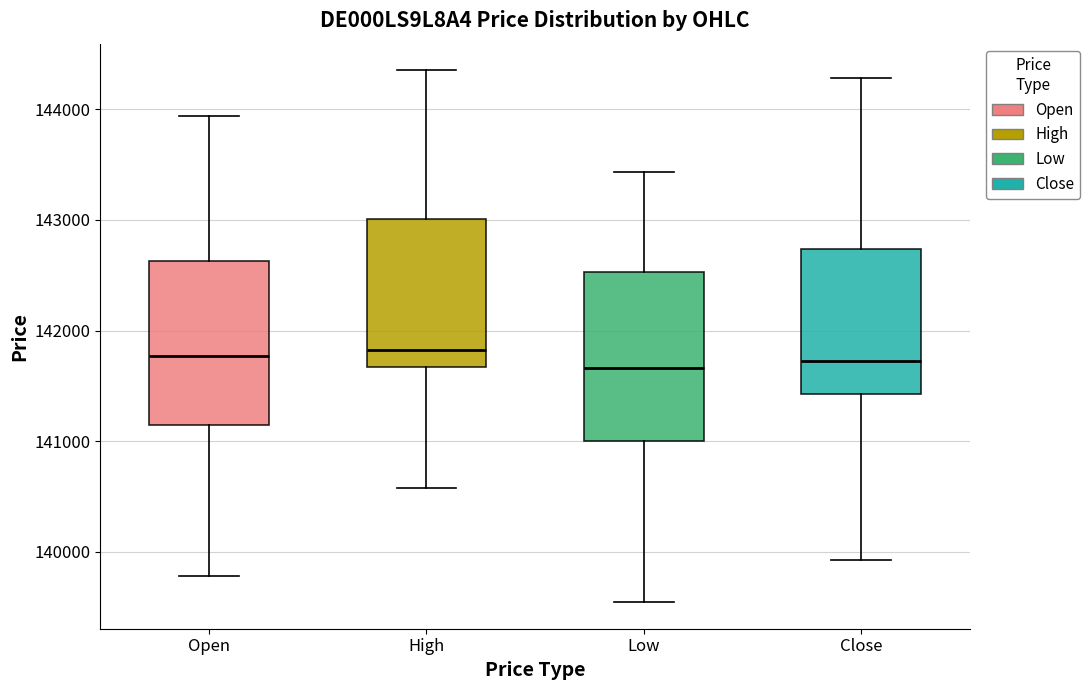

Reading left to right, read every box against the y-axis: the position of its median line, the range the box covers, and the ends of its whiskers. The values are not printed on the chart, so give them approximately, as read against the axis.

Open: median 141800, box 141100 to 142600, whiskers 139800 to 143900
High: median 141800, box 141700 to 143000, whiskers 140600 to 144400
Low: median 141700, box 141000 to 142500, whiskers 139500 to 143400
Close: median 141700, box 141400 to 142700, whiskers 139900 to 144300